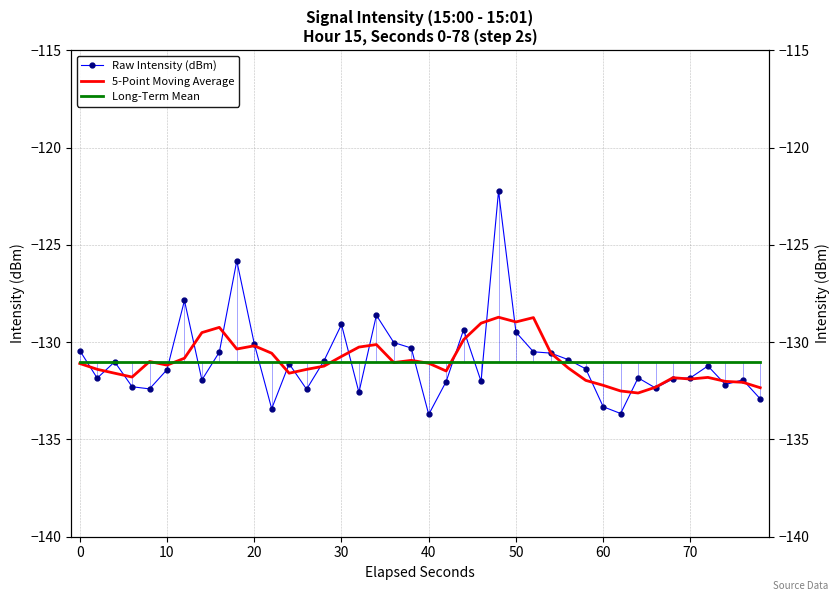

True or false: 5-Point Moving Average has more than 0 interior local peaks.

True